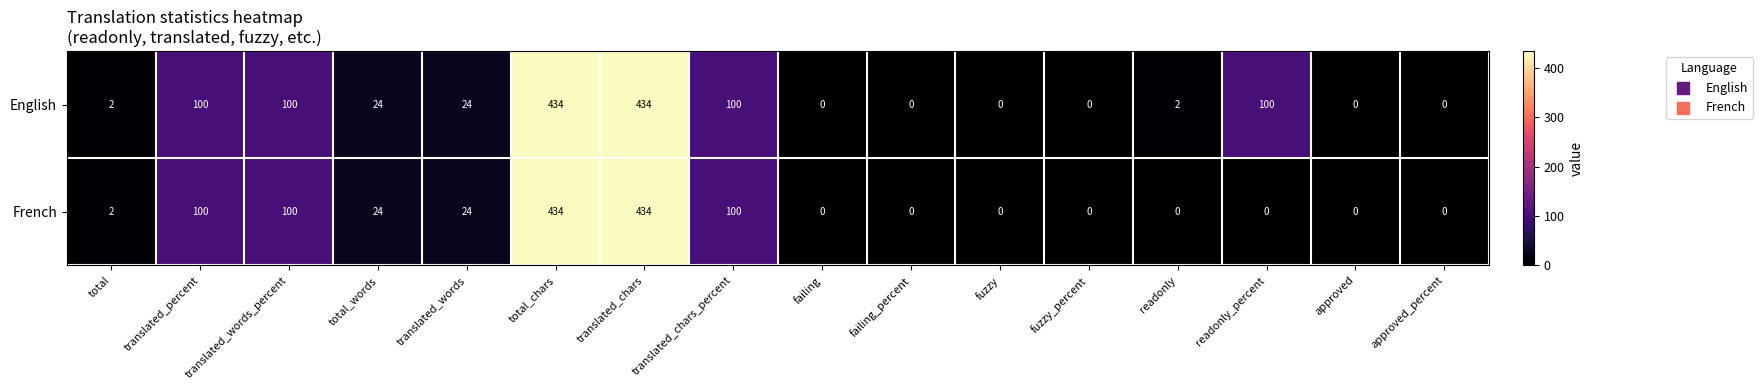

What is the sum of the English values at total_chars and translated_words?

458